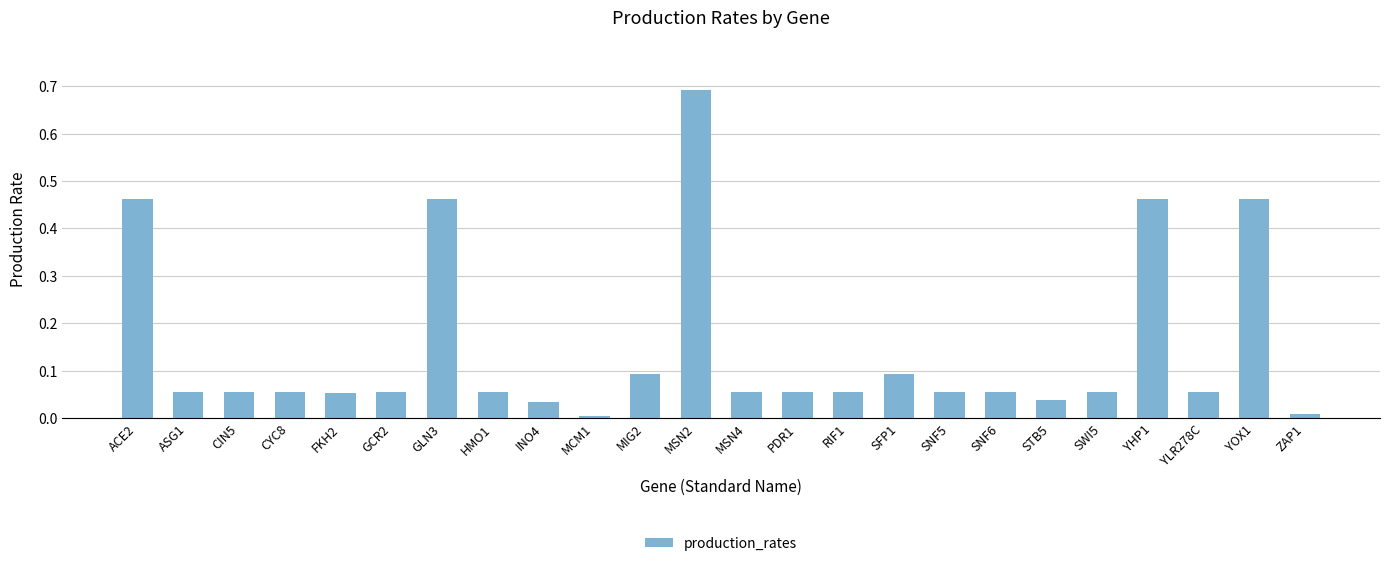

What is the maximum value shown in the chart?

0.7